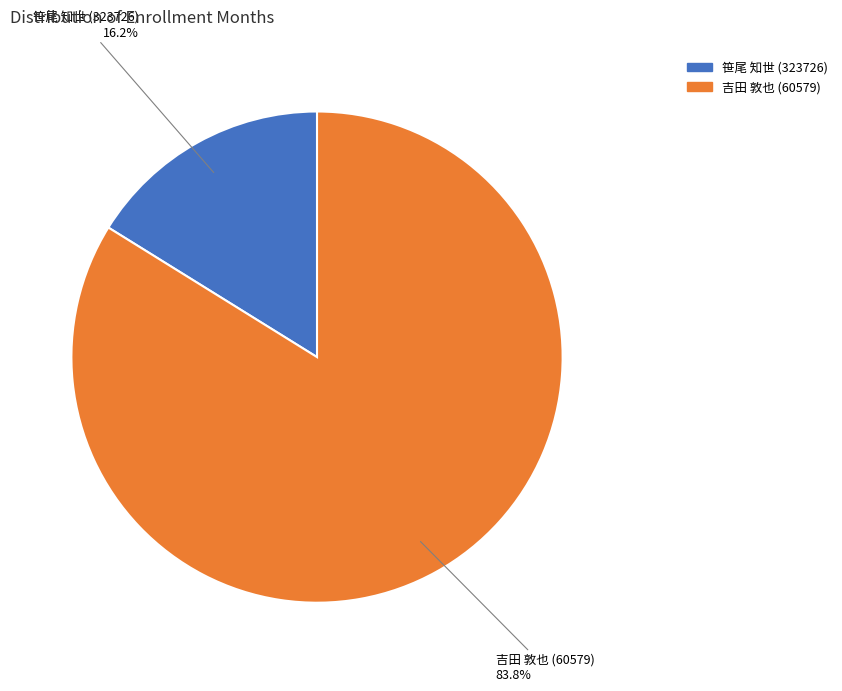

Is 吉田 敦也 (60579) the majority of the pie?

Yes